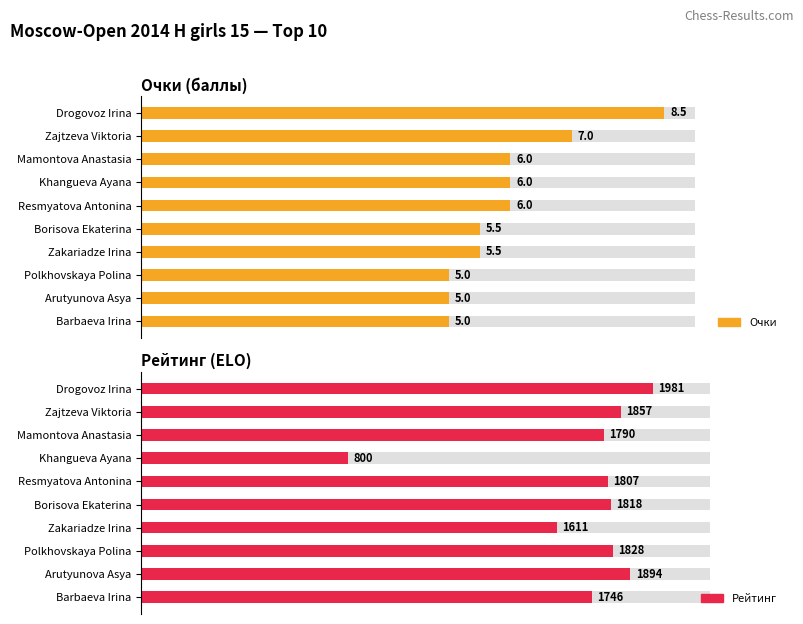

List the labels in order of Очки value, largest first.

Drogovoz Irina, Zajtzeva Viktoria, Mamontova Anastasia, Khangueva Ayana, Resmyatova Antonina, Borisova Ekaterina, Zakariadze Irina, Polkhovskaya Polina, Arutyunova Asya, Barbaeva Irina